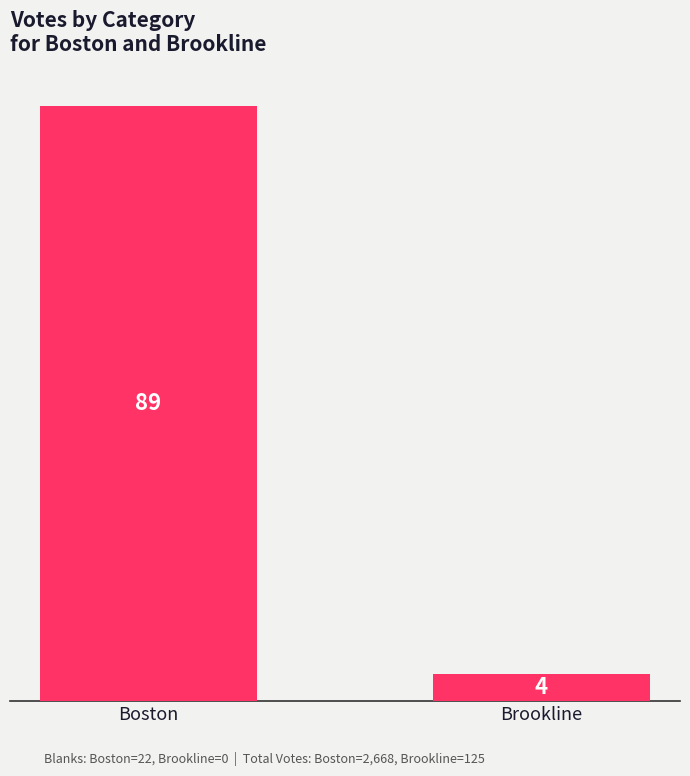

What is the sum of all values?

93